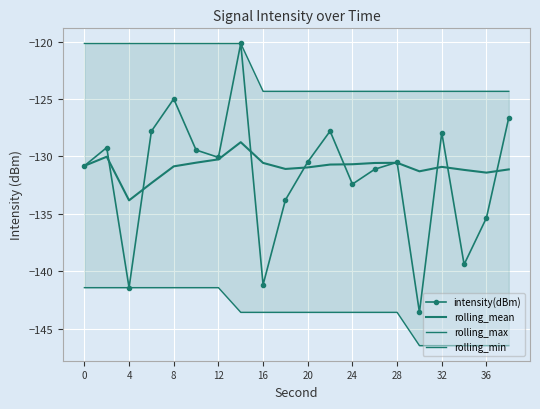

Is it true that rolling_mean equals -130.7 at 24?

True